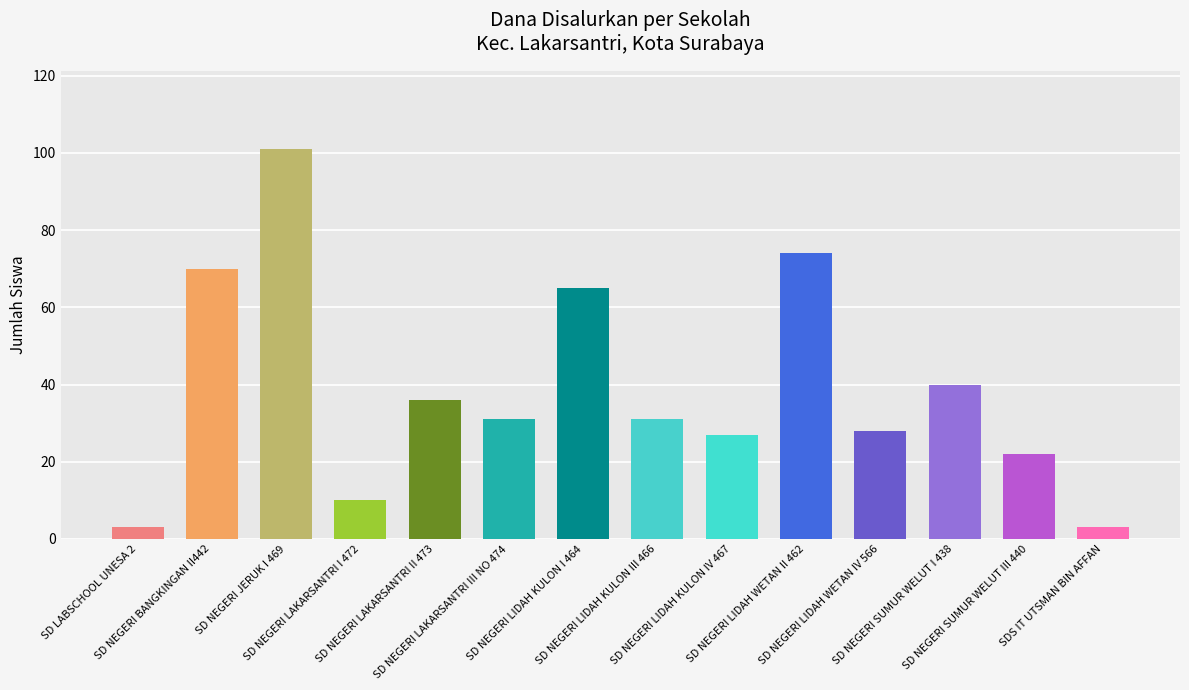

Reading left to right, what are all the values shown in this chart?

SD LABSCHOOL UNESA 2=3	SD NEGERI BANGKINGAN II442=70	SD NEGERI JERUK I 469=101	SD NEGERI LAKARSANTRI I 472=10	SD NEGERI LAKARSANTRI II 473=36	SD NEGERI LAKARSANTRI III NO 474=31	SD NEGERI LIDAH KULON I 464=65	SD NEGERI LIDAH KULON III 466=31	SD NEGERI LIDAH KULON IV 467=27	SD NEGERI LIDAH WETAN II 462=74	SD NEGERI LIDAH WETAN IV 566=28	SD NEGERI SUMUR WELUT I 438=40	SD NEGERI SUMUR WELUT III 440=22	SDS IT UTSMAN BIN AFFAN=3